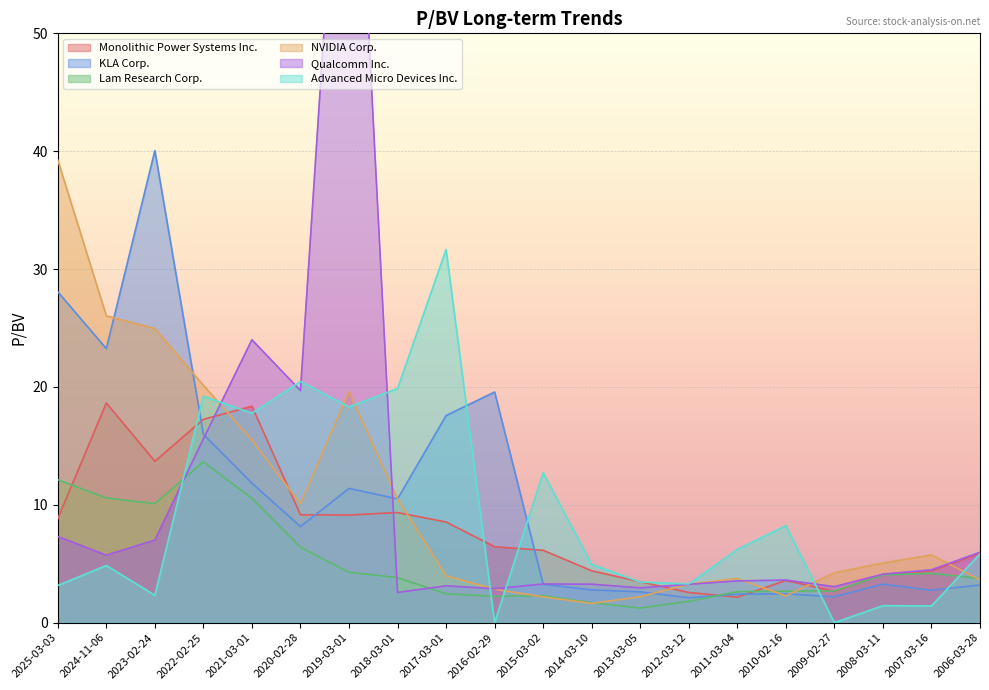

What is the difference between the maximum and minimum values in the KLA Corp. series?

37.9